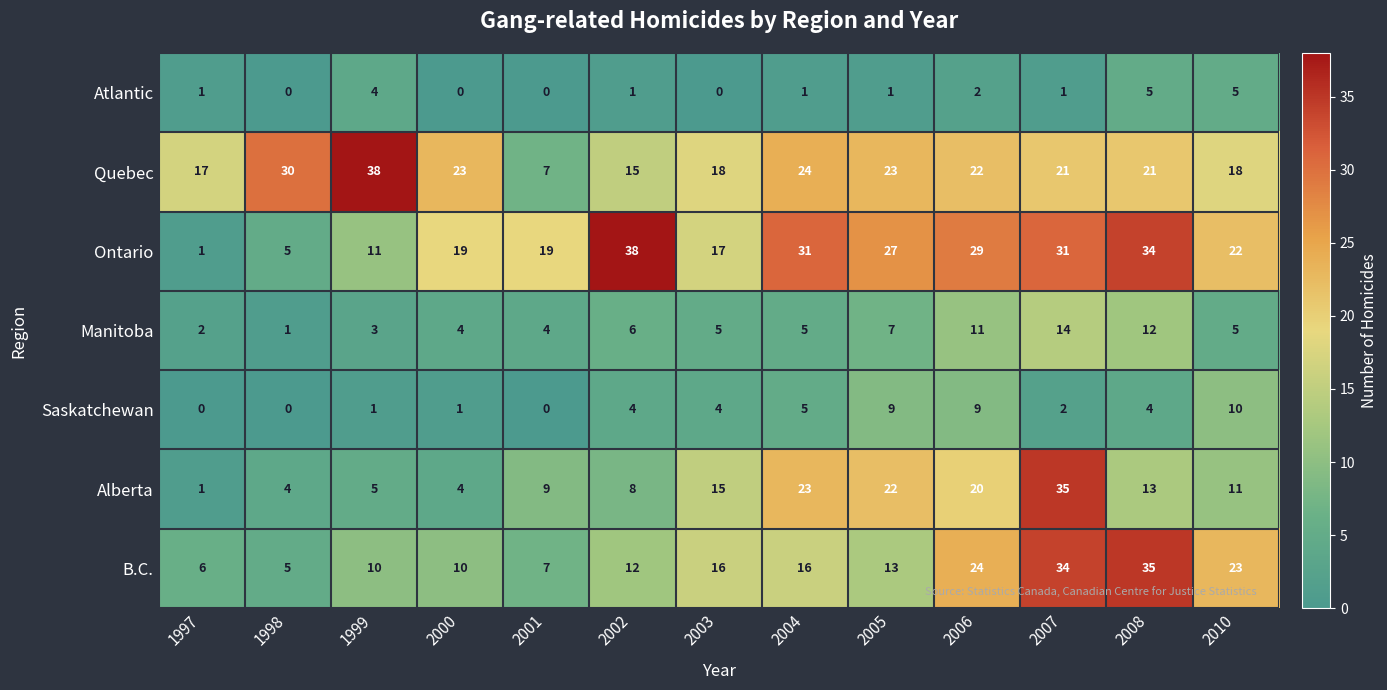

What is the greatest value displayed?

38